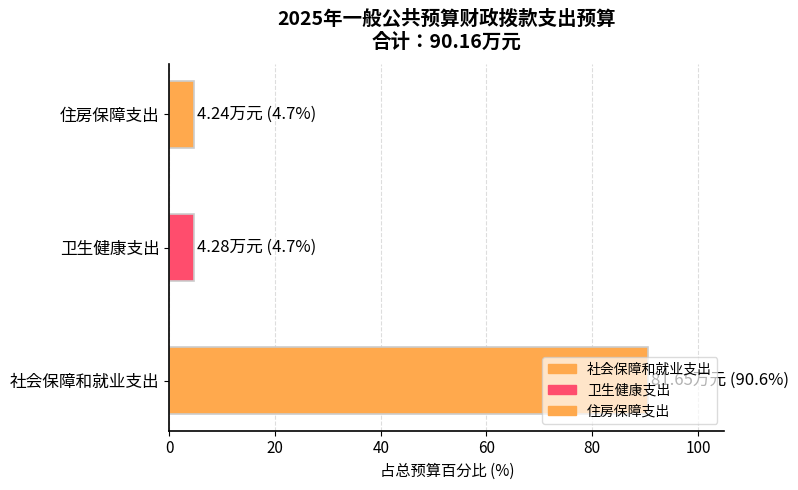

Reading left to right, extract all data points from this chart.

81.7	4.3	4.2